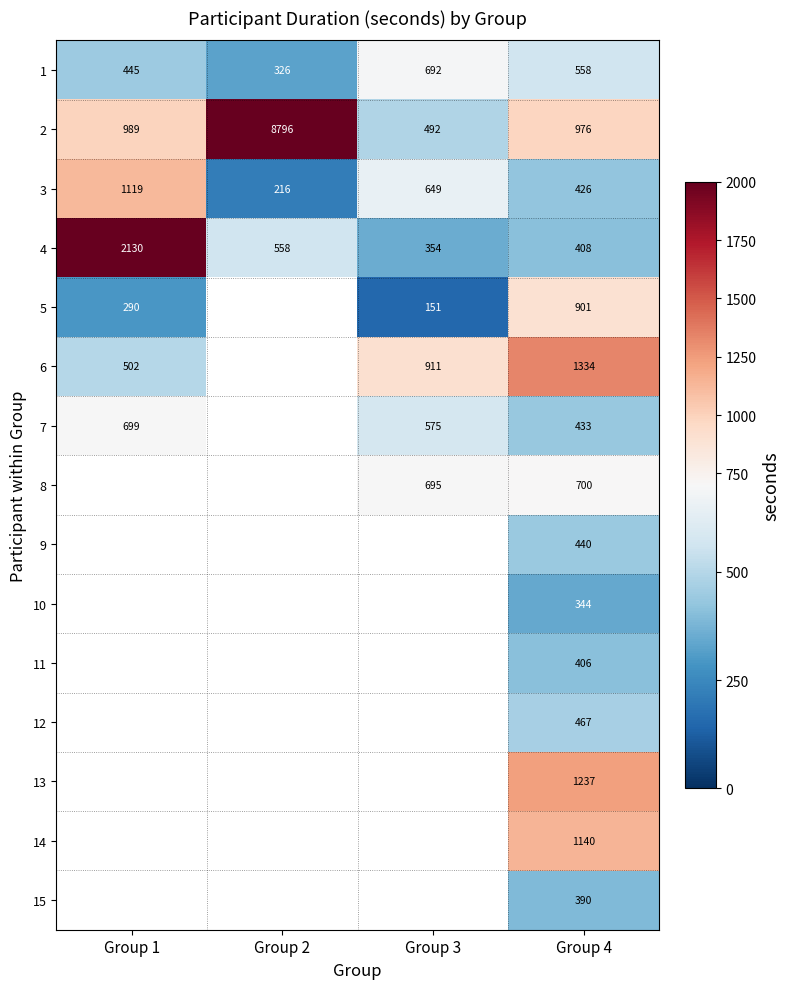

At which category is the sum across all series the highest?

Group 4